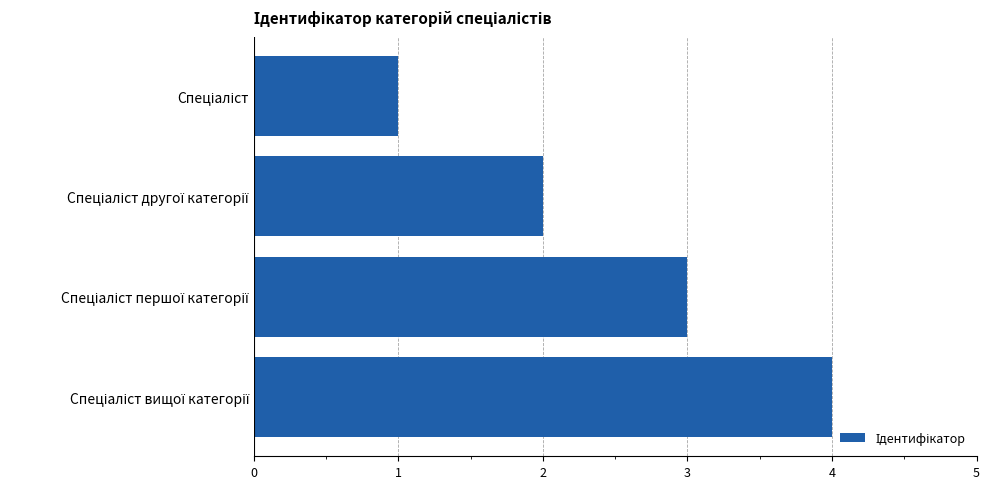

What is the maximum value shown in the chart?

4